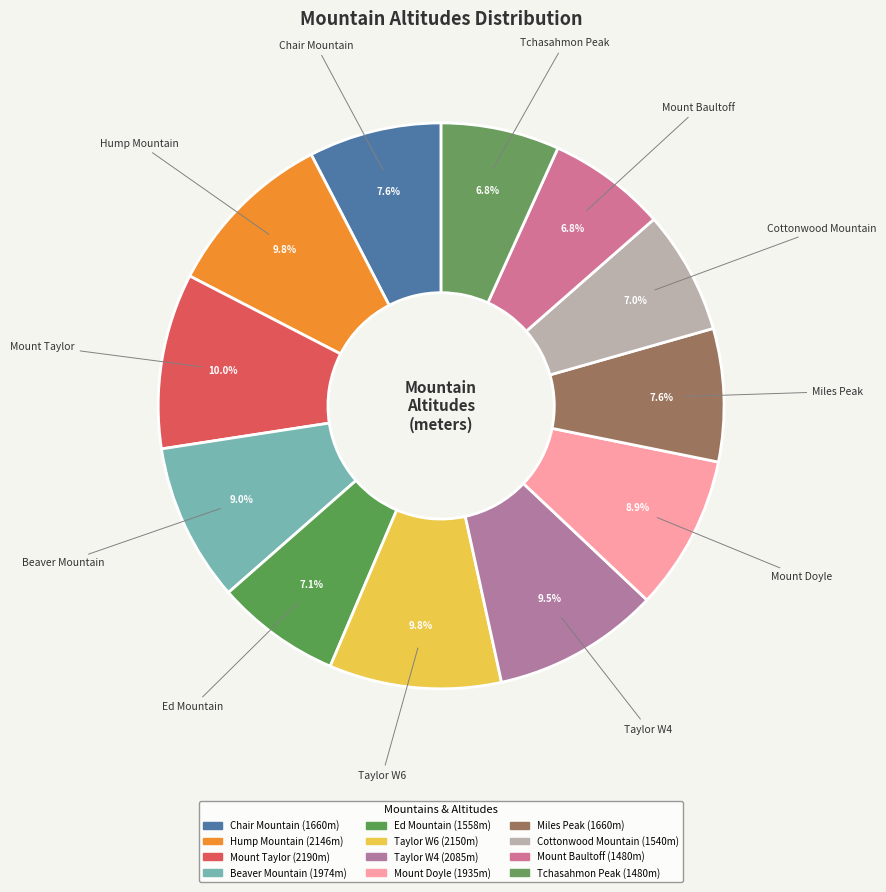

What percentage is NOT represented by Cottonwood Mountain?

93.0%